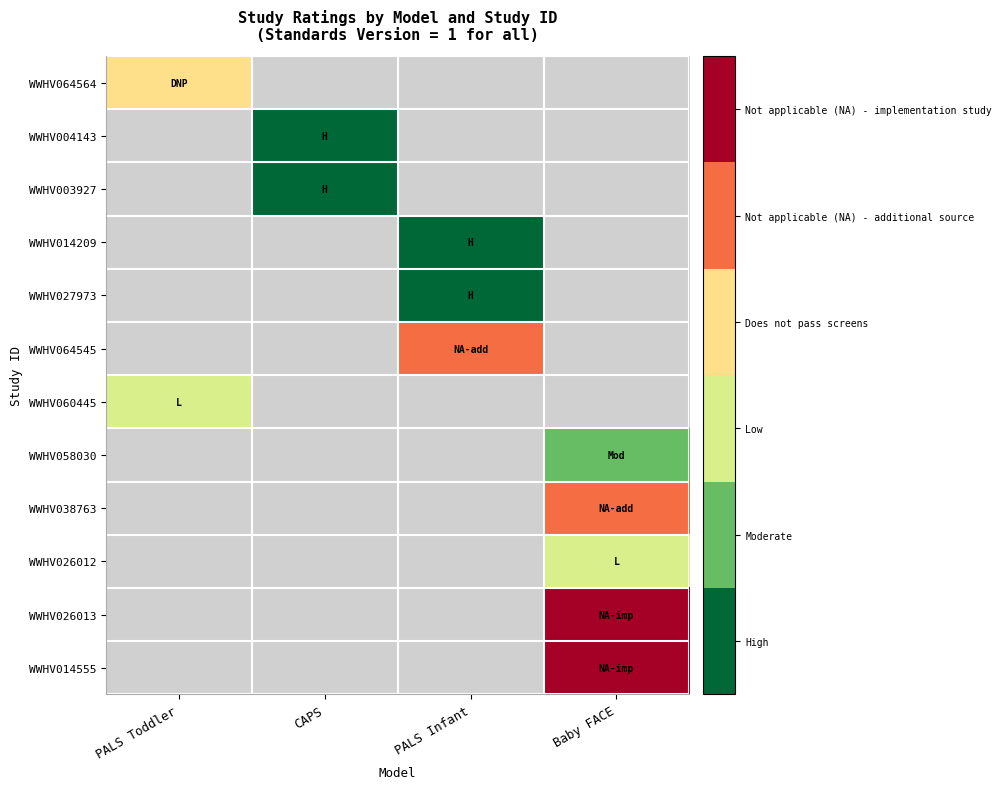

How many categories are shown in the chart?

4